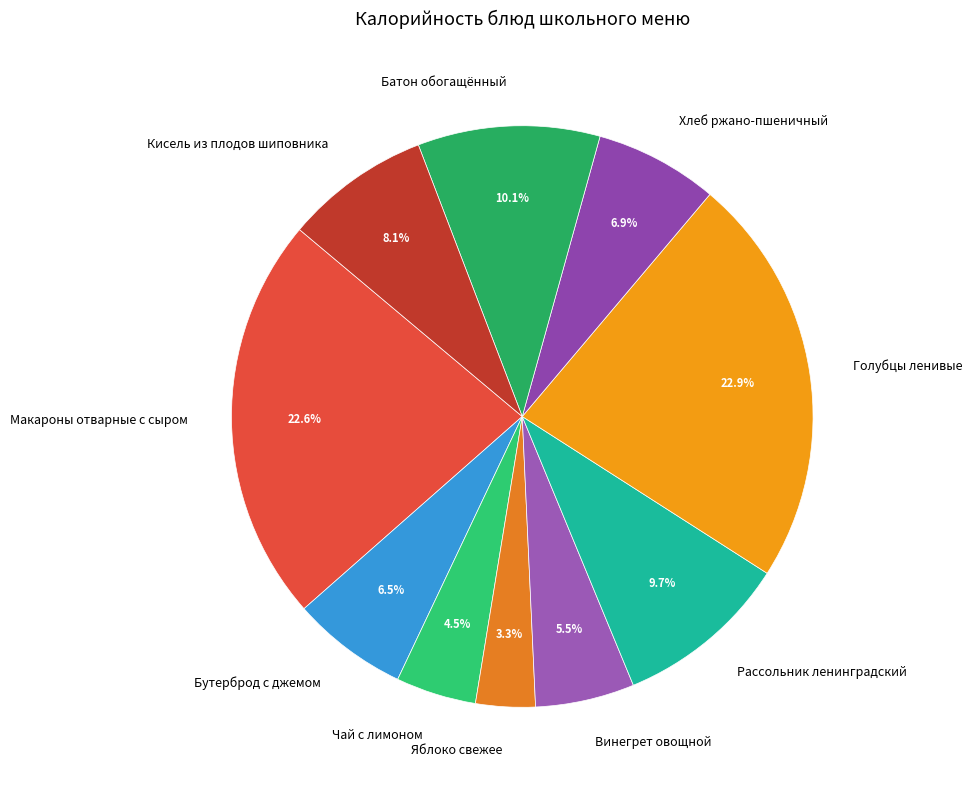

To the nearest percent, what is the combined percentage of Чай с лимоном and Голубцы ленивые?

27%